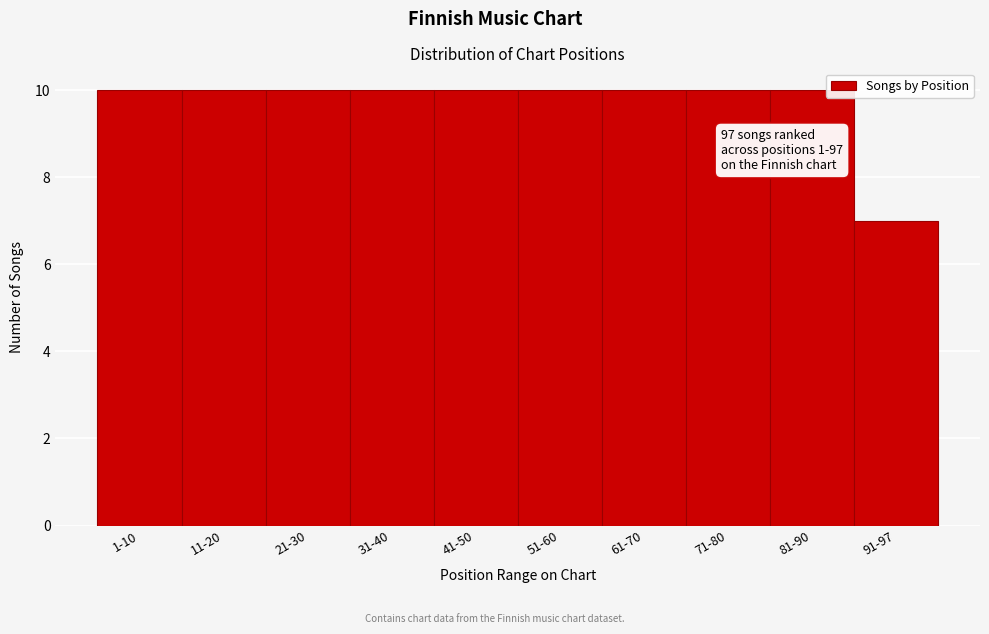

Reading left to right, transcribe all the data shown in this chart.

1-10=10	11-20=10	21-30=10	31-40=10	41-50=10	51-60=10	61-70=10	71-80=10	81-90=10	91-97=7